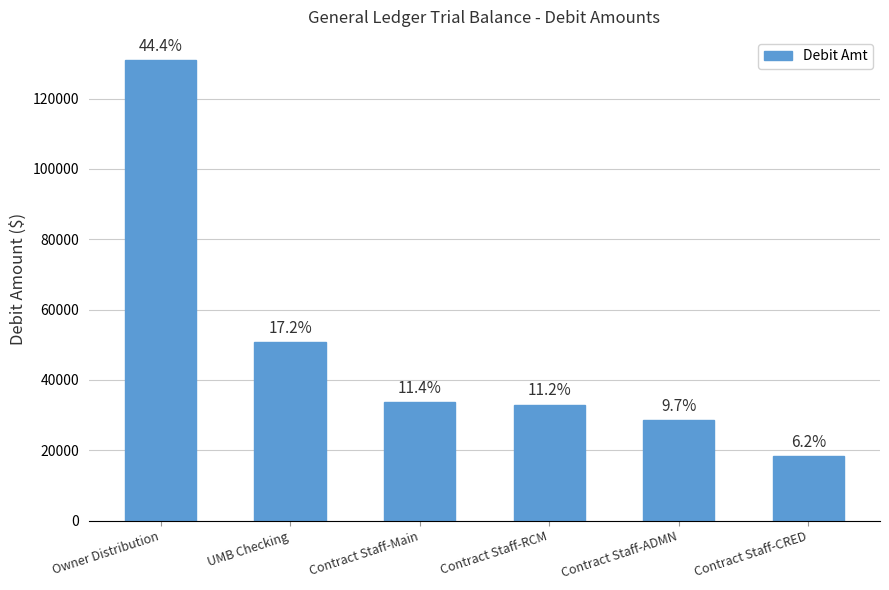

Where is the data nearest to the value 74637?

UMB Checking